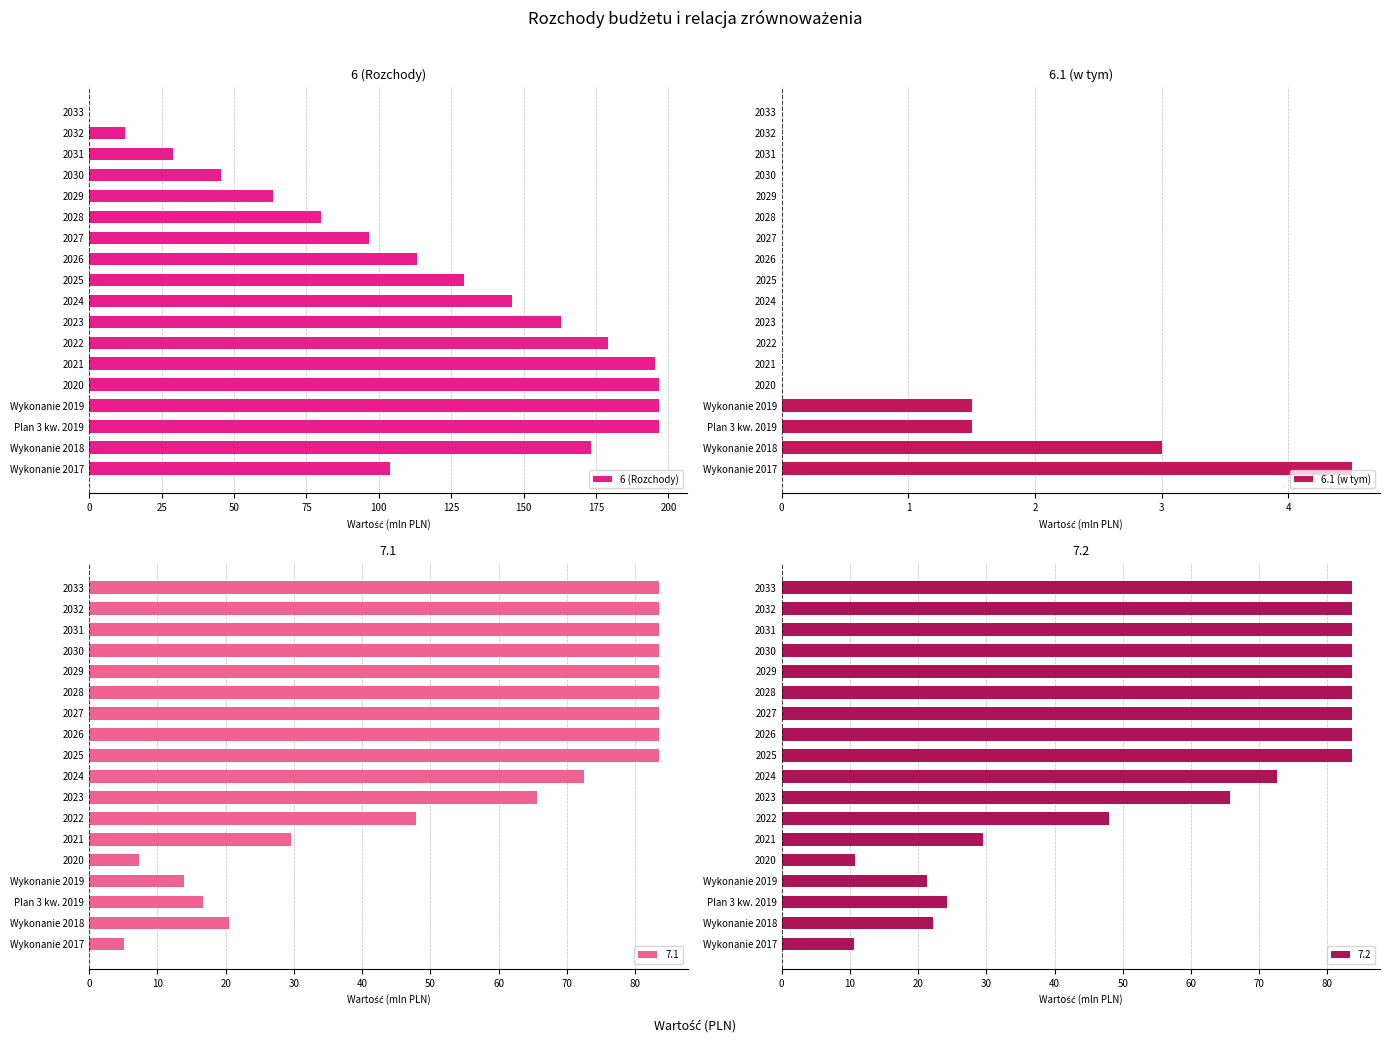

What is the sum of the 6 (Rozchody) values at 2033 and 2020?

196.8